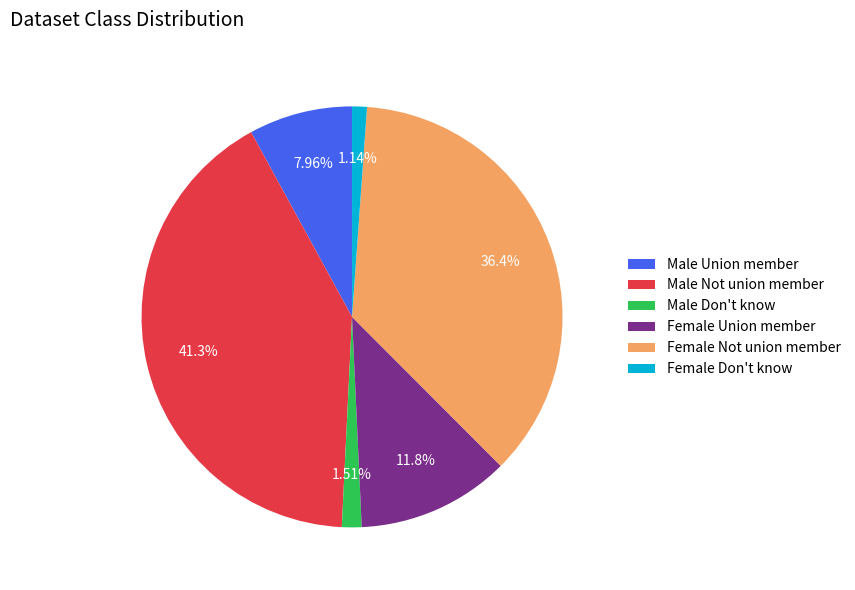

How many segments does this pie chart have?

6